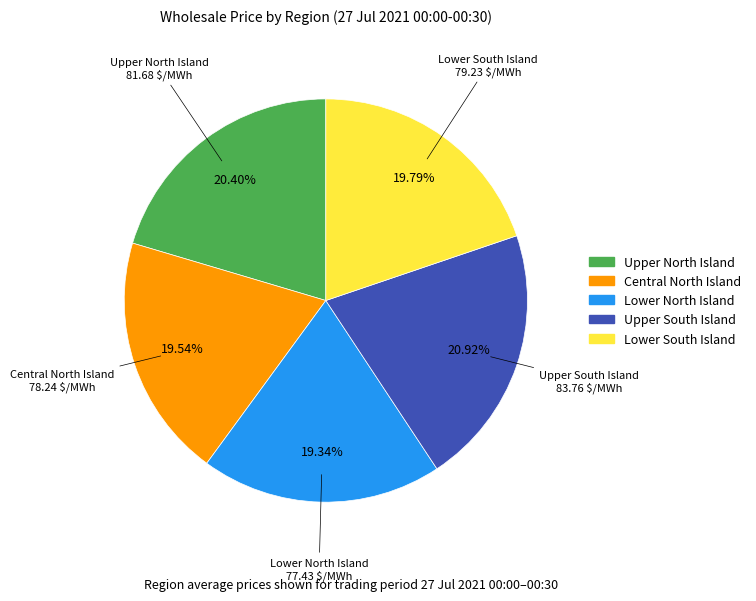

Between Lower North Island and Upper South Island, which is larger?

Upper South Island